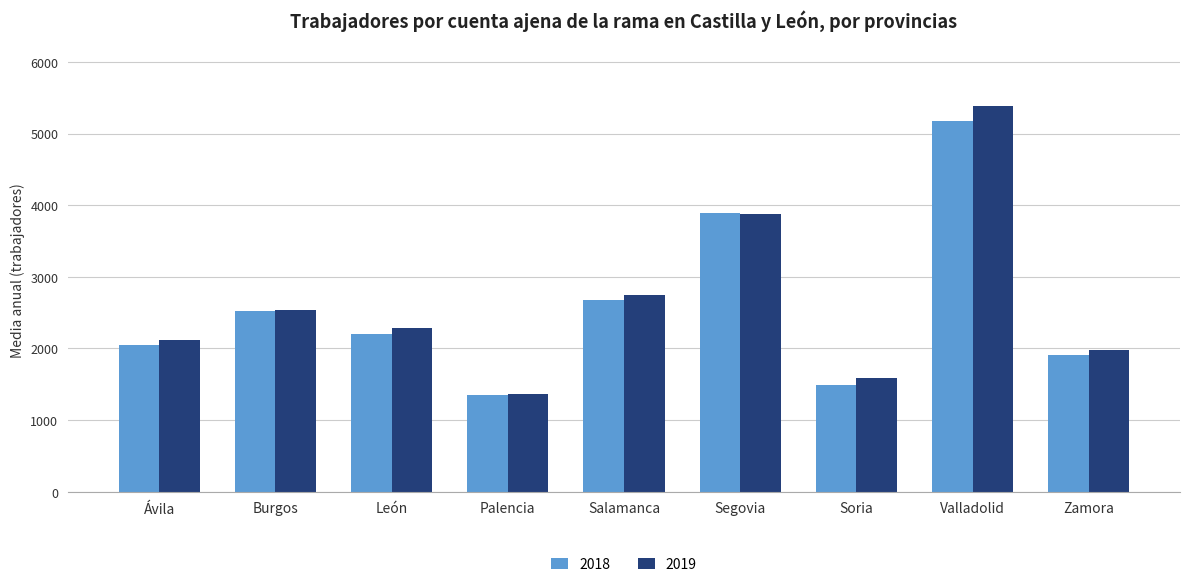

Reading right to left, transcribe all the data shown in this chart.

2018: 1906	5182	1484	3896	2671	1349	2203	2524	2044
2019: 1983	5392	1586	3881	2751	1361	2281	2531	2116